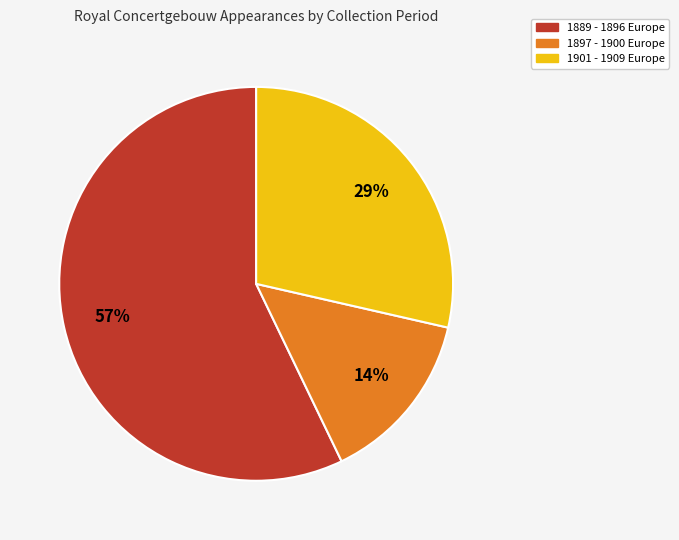

Is there a majority slice in this chart?

Yes